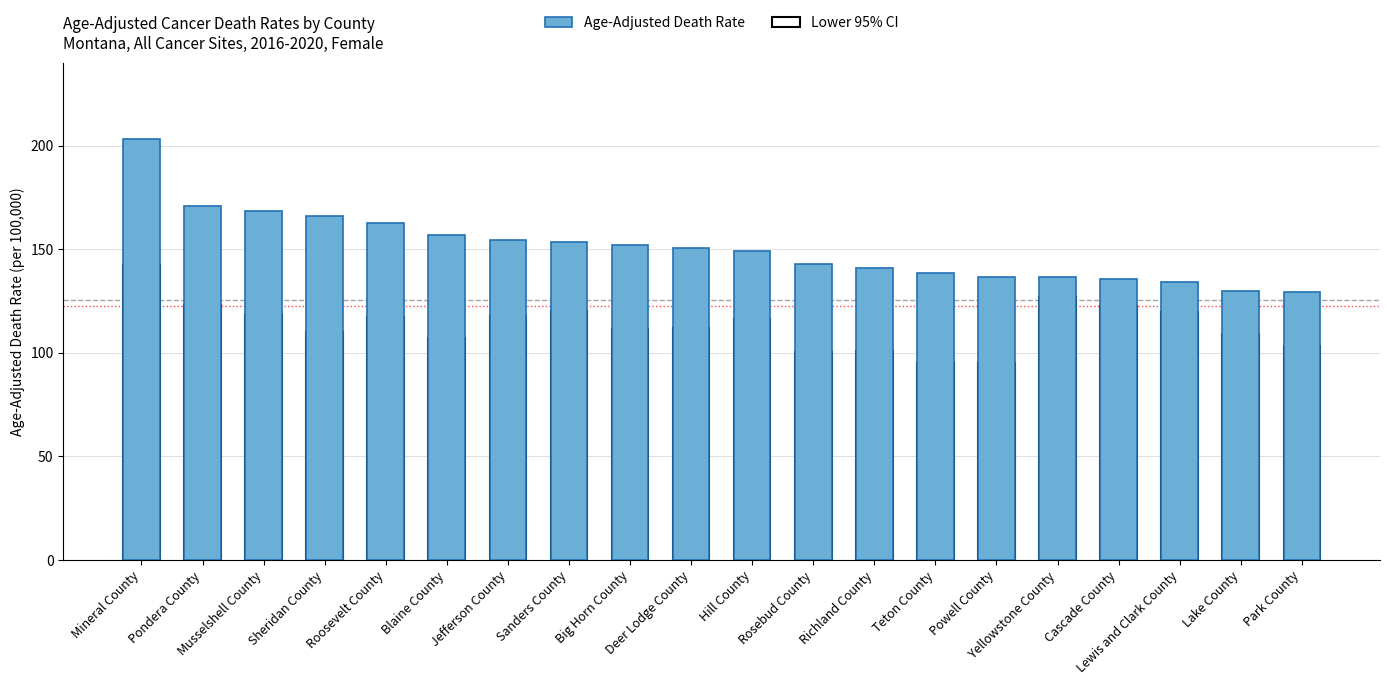

Which has a higher value, Powell County or Roosevelt County?

Roosevelt County